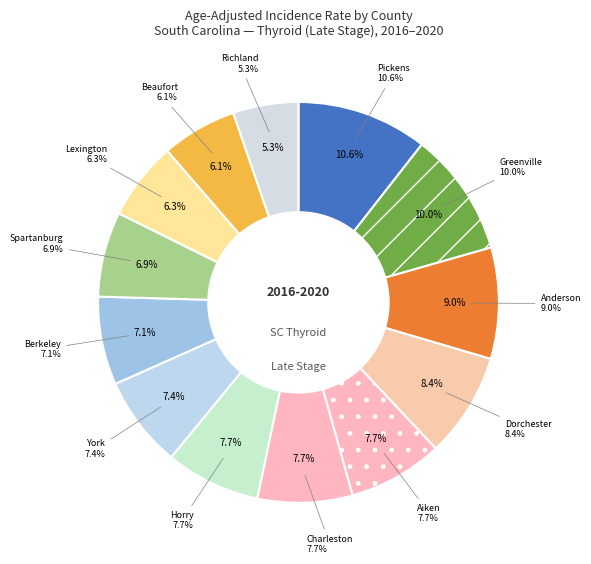

True or false: York County accounts for 16% of the total.

False